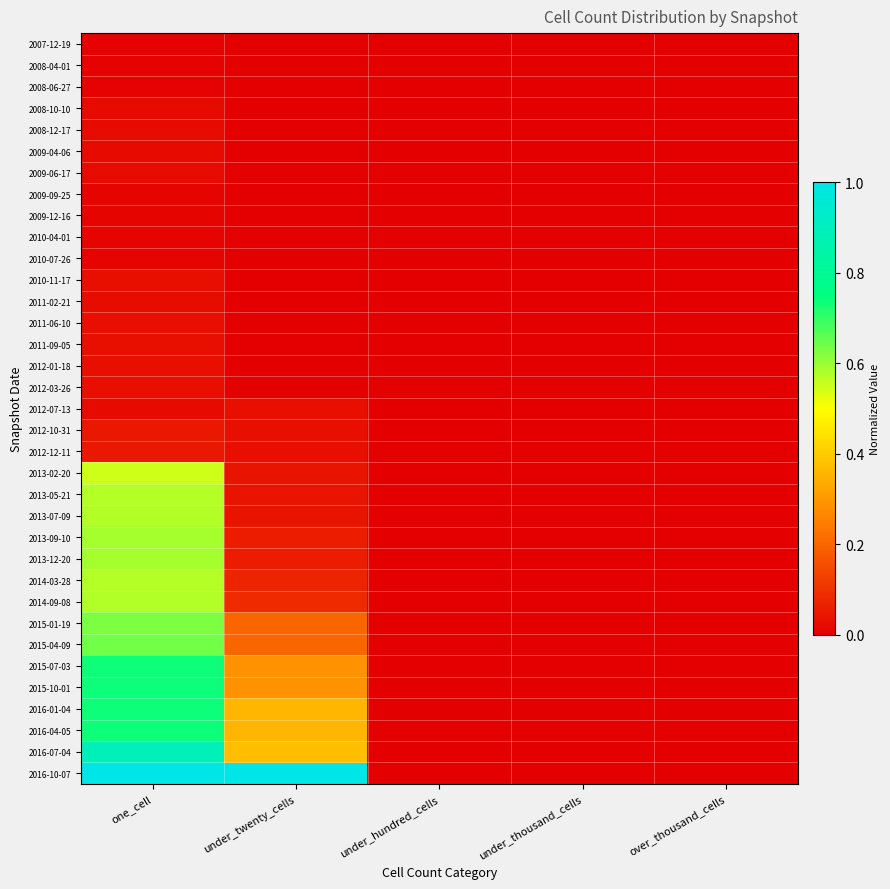

Rank the series at under_twenty_cells from highest to lowest value.

2016-10-07, 2016-07-04, 2016-01-04, 2016-04-05, 2015-07-03, 2015-10-01, 2015-01-19, 2015-04-09, 2014-09-08, 2014-03-28, 2013-09-10, 2013-12-20, 2013-02-20, 2013-05-21, 2013-07-09, 2012-07-13, 2012-10-31, 2012-12-11, 2007-12-19, 2008-04-01, 2008-06-27, 2008-10-10, 2008-12-17, 2009-04-06, 2009-06-17, 2009-09-25, 2009-12-16, 2010-04-01, 2010-07-26, 2010-11-17, 2011-02-21, 2011-06-10, 2011-09-05, 2012-01-18, 2012-03-26